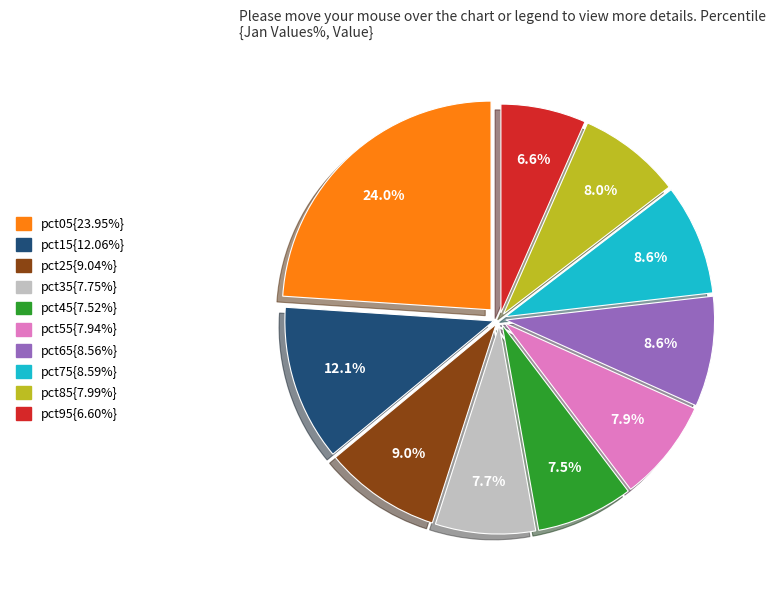

Does any single category account for the majority?

No